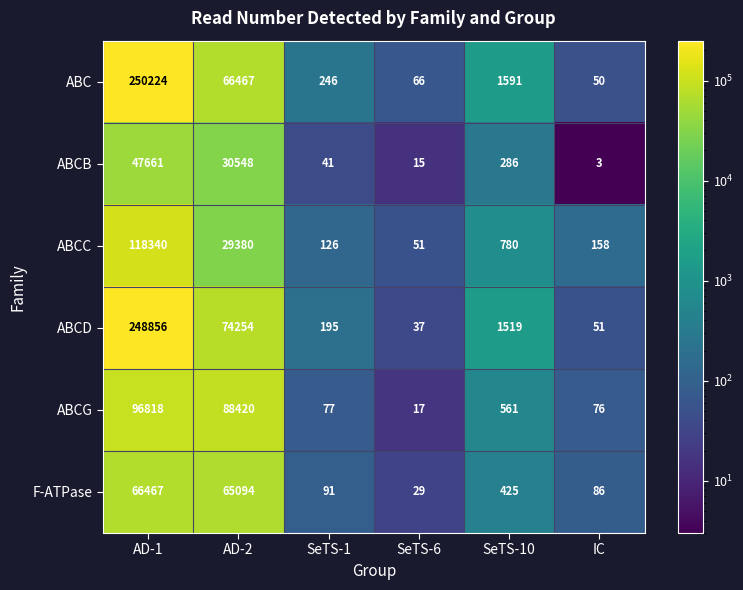

Where does the ABCG series first go above 561?

AD-1